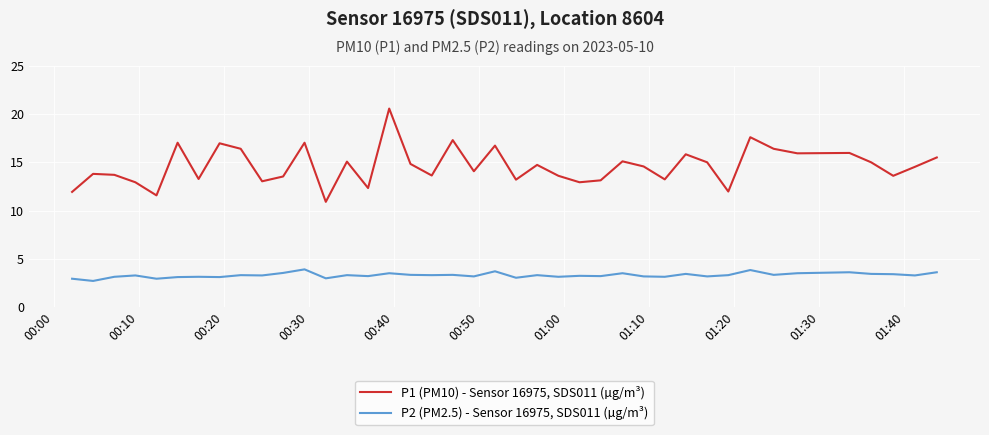

True or false: P2 (PM2.5) - Sensor 16975, SDS011 (µg/m³) and P1 (PM10) - Sensor 16975, SDS011 (µg/m³) cross at least once.

False